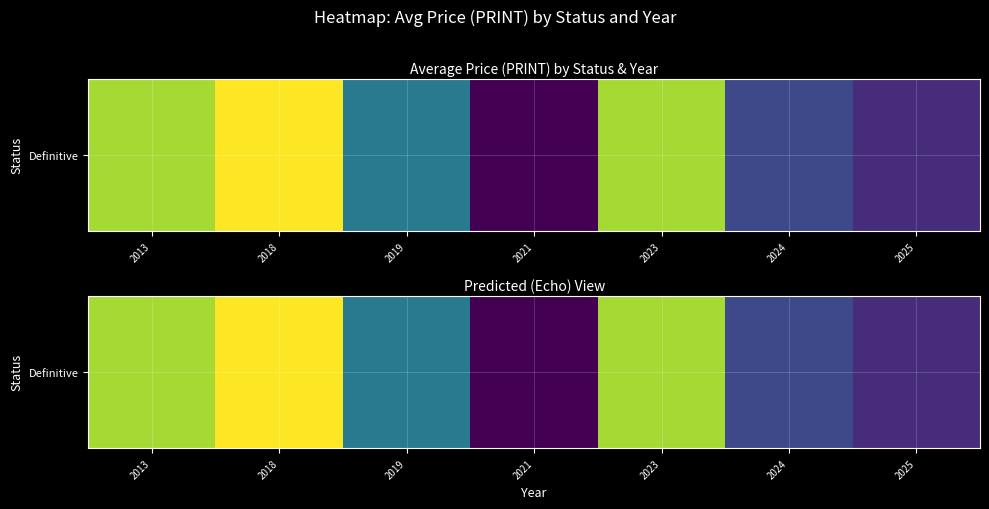

At which category does the chart reach its peak across all series?

2018